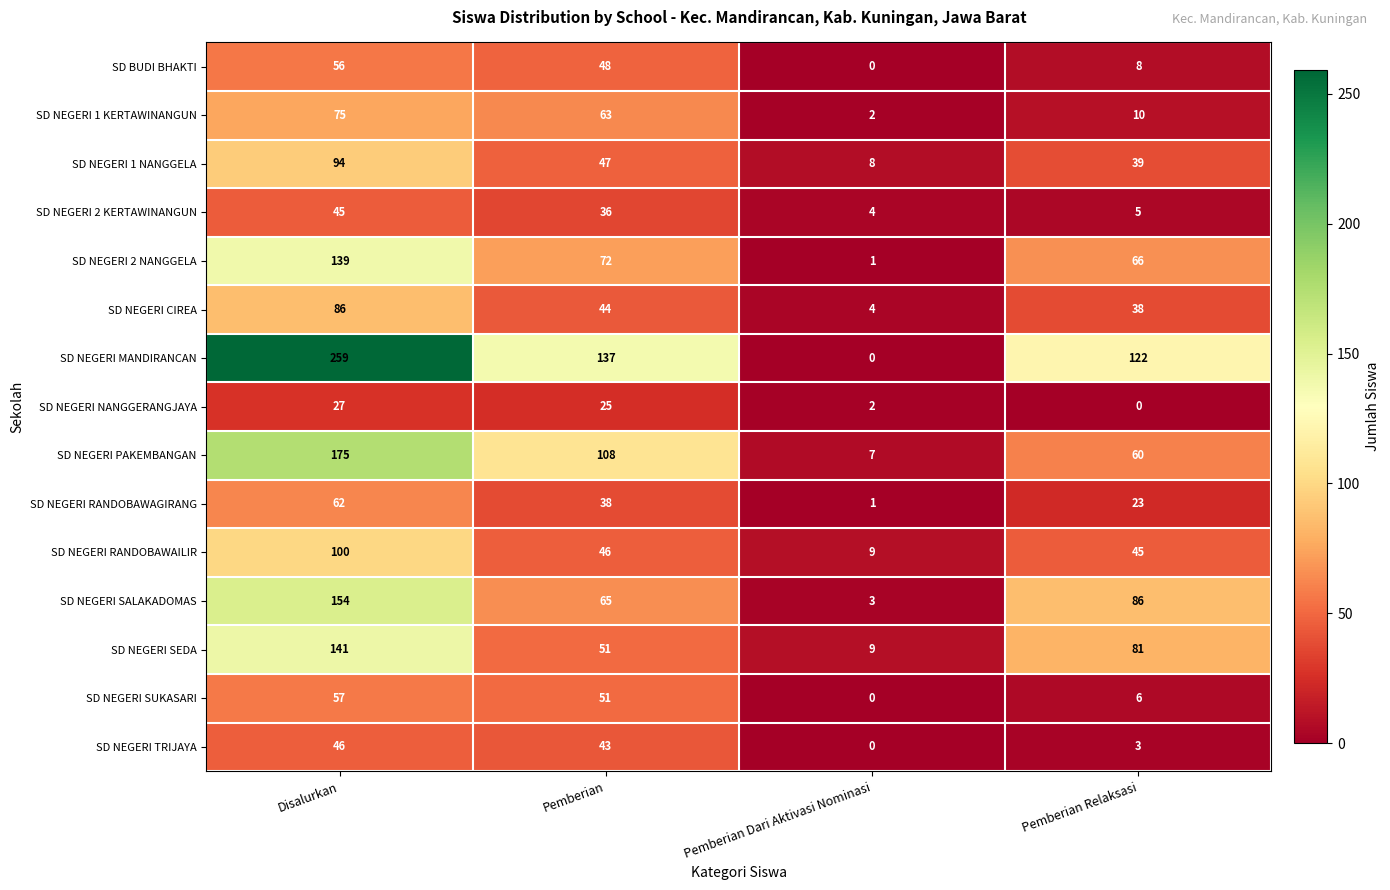

True or false: SD NEGERI SEDA has a value of 51 at Pemberian.

True